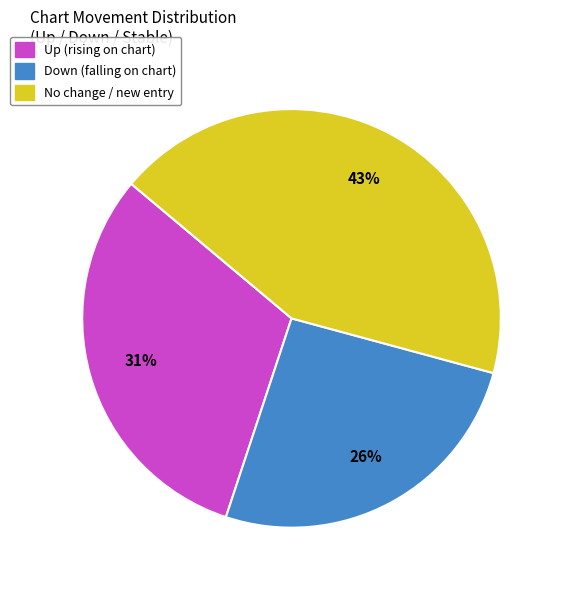

How many segments does this pie chart have?

3